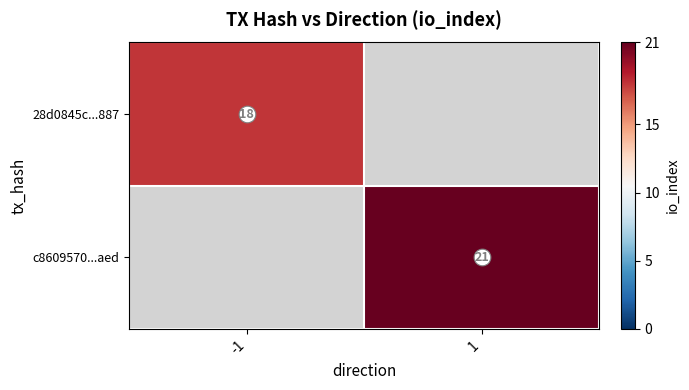

Is the value of 28d0845c...887 at -1 greater than the value of c8609570...aed at 1?

No